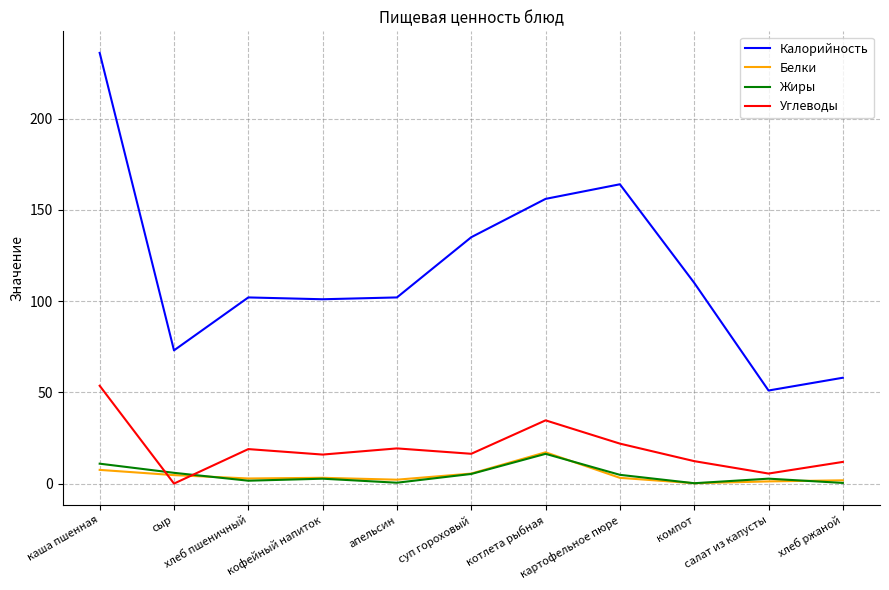

True or false: Жиры and Калорийность cross at least once.

False